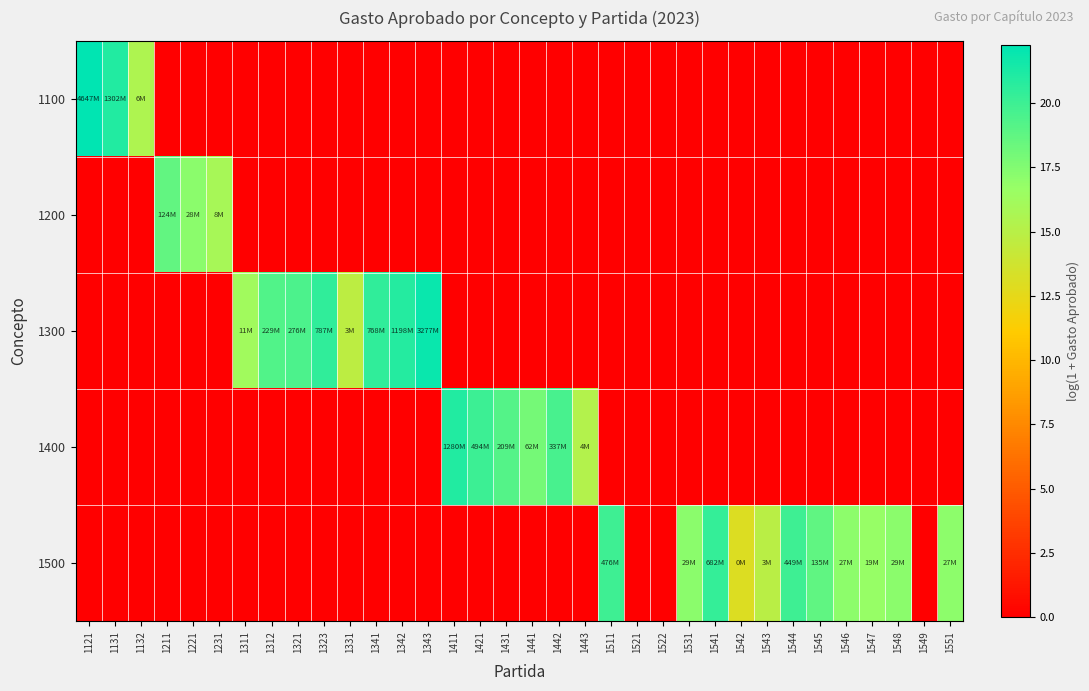

At which category is the sum across all series the highest?

1121